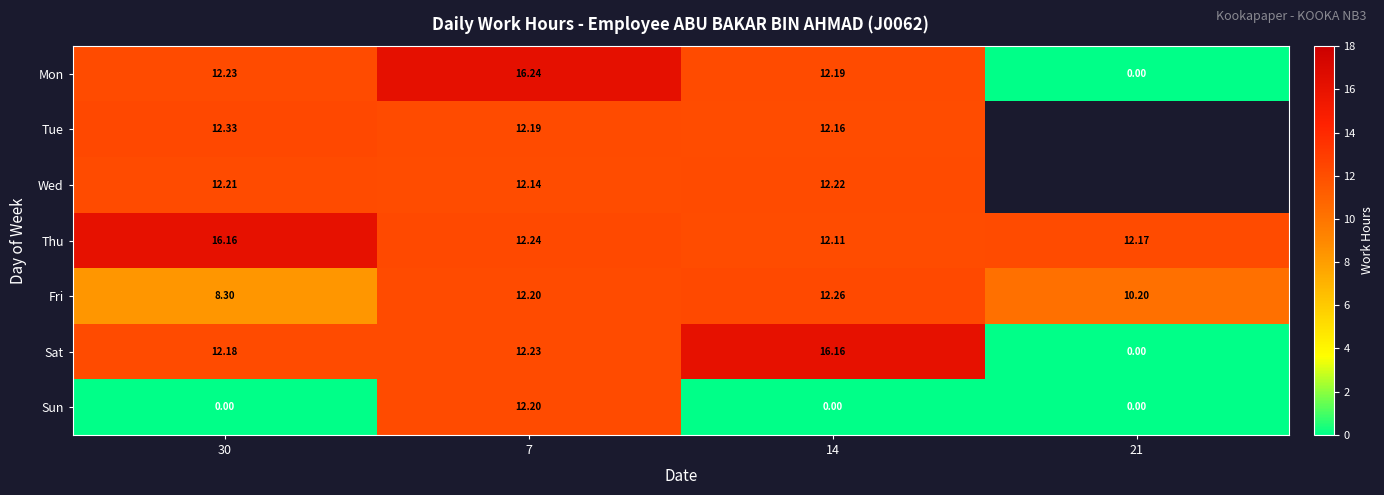

The Thu series shows 18.4 at 14. True or false?

False